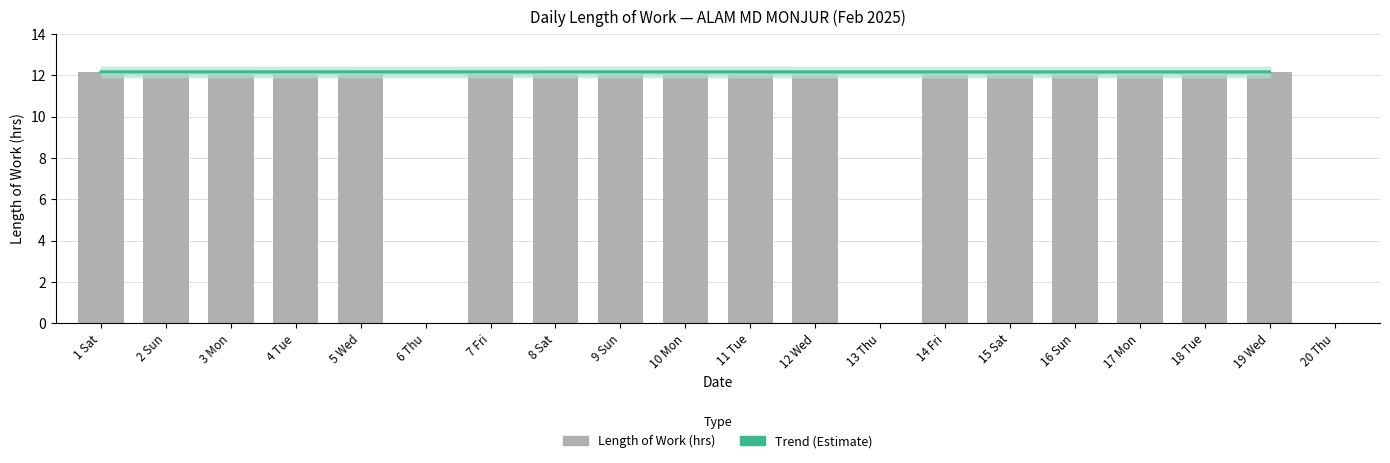

Between 20 Thu and 2 Sun, which is larger?

2 Sun